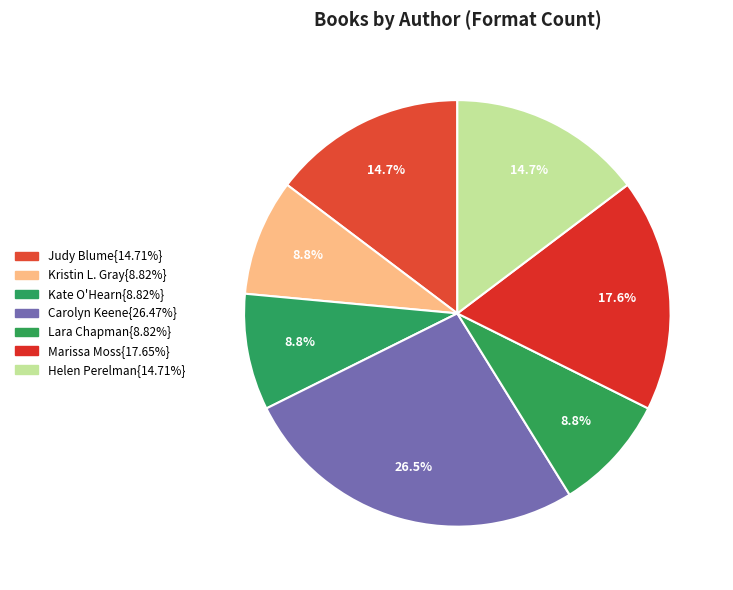

Is there a majority slice in this chart?

No